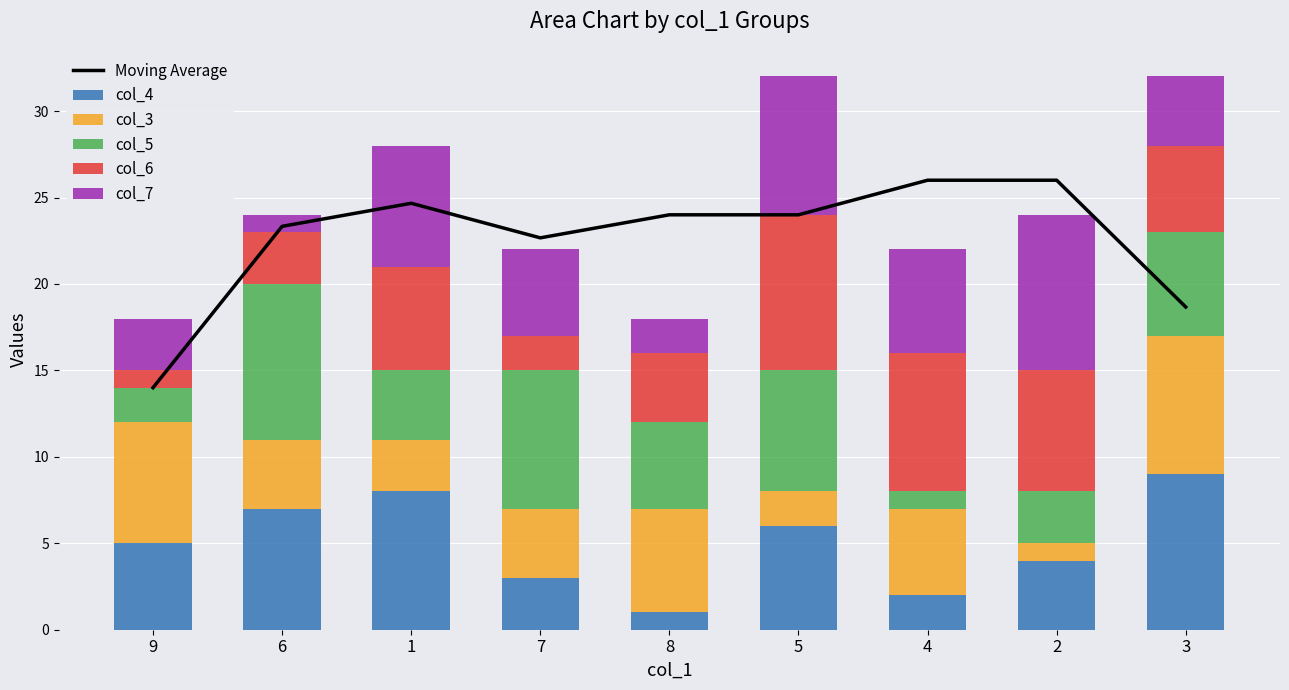

True or false: col_4 has a value of 8 at 1.

True